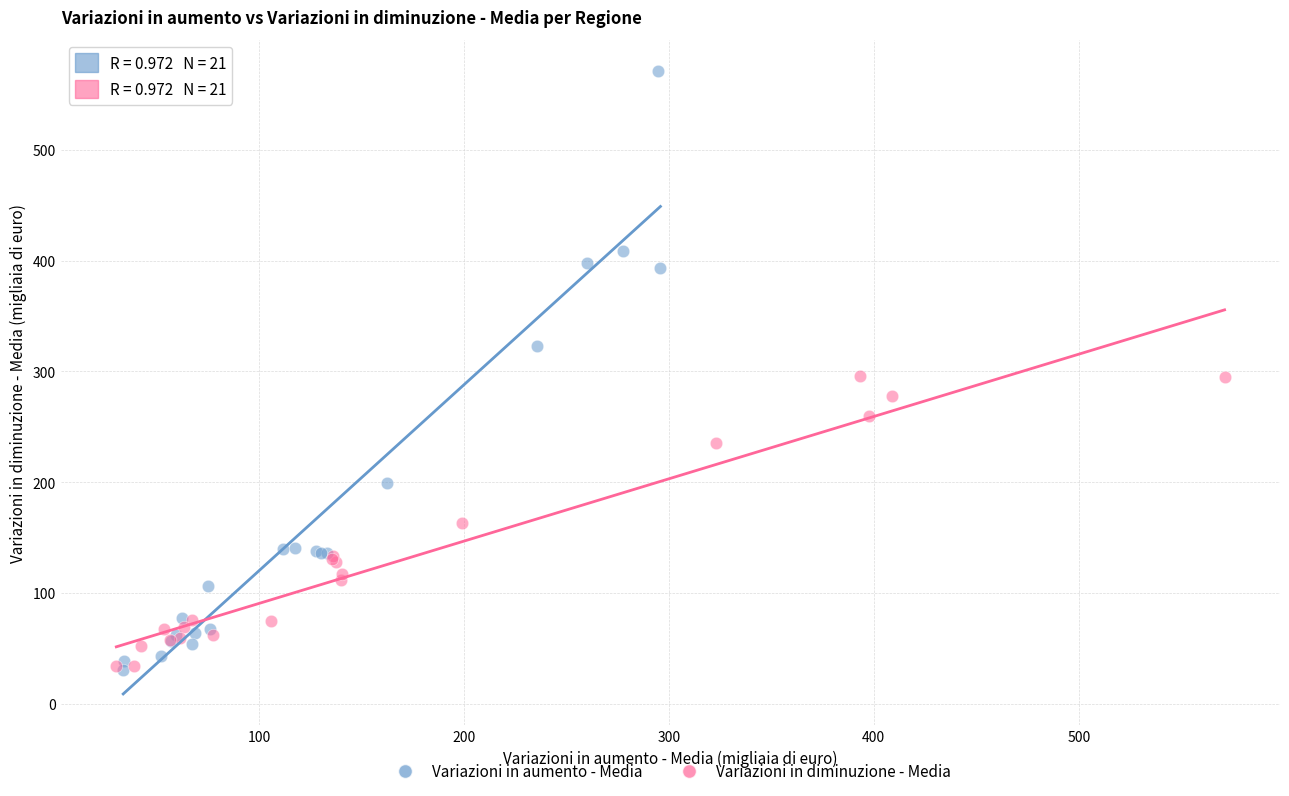

Which series has the largest Y range (max minus min)?

Variazioni in aumento - Media